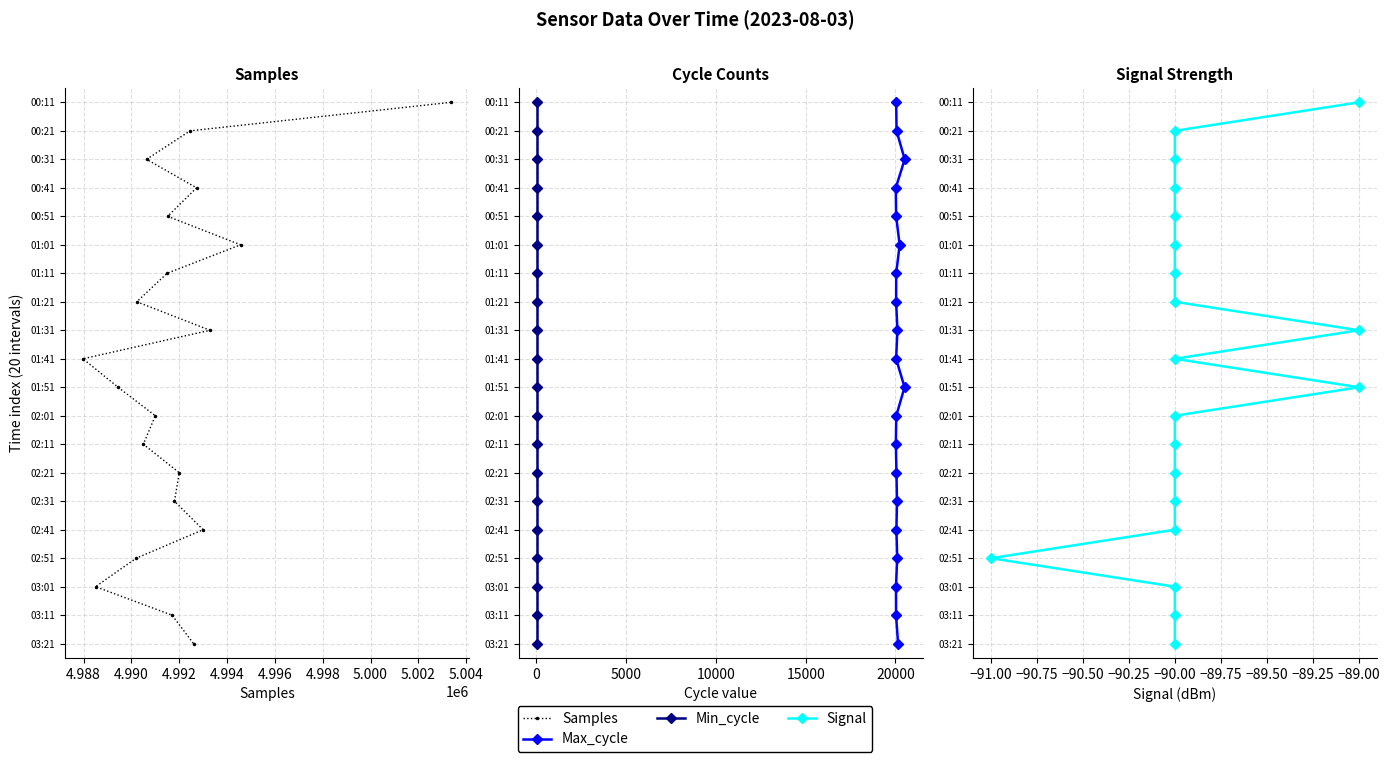

How many data points in Min_cycle are less than 10?

10